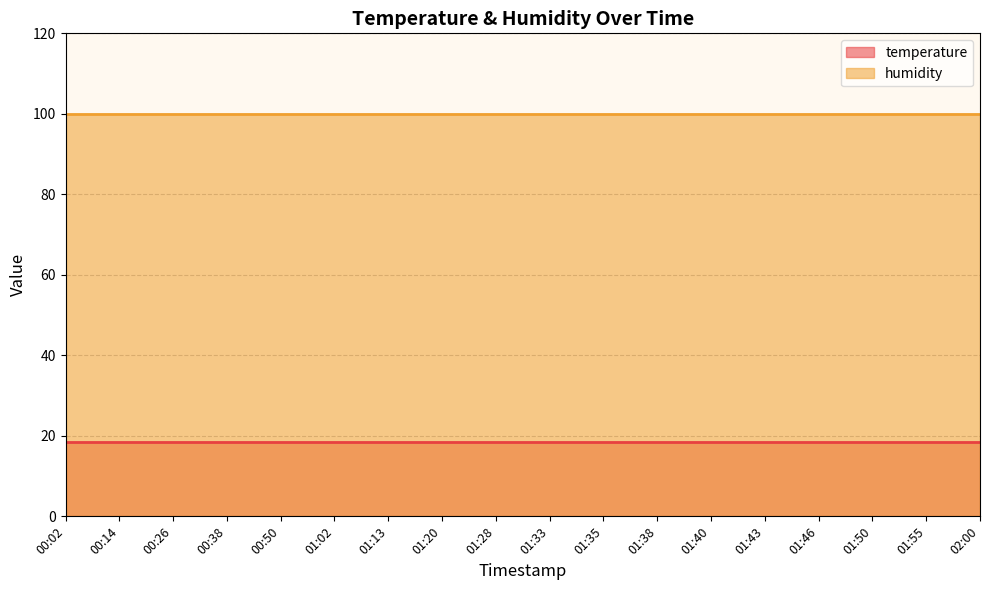

What is the greatest value displayed?

99.9